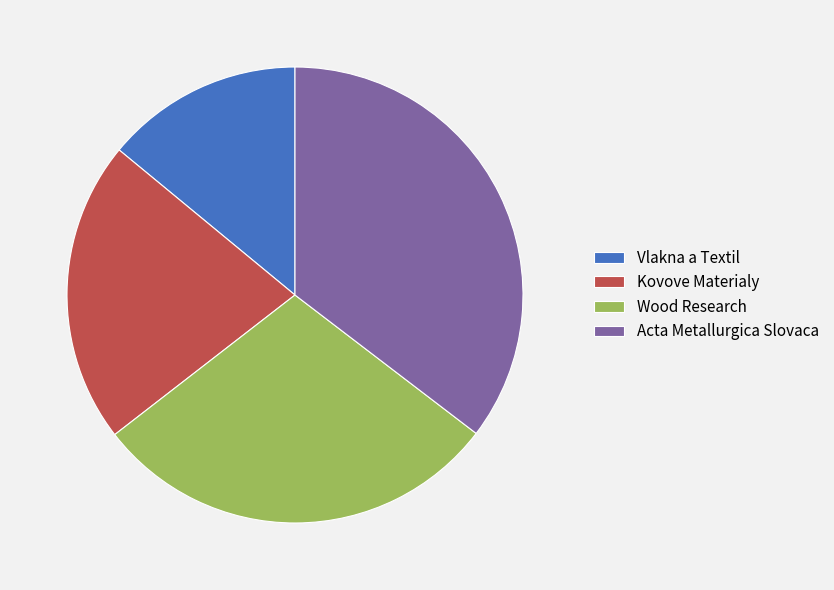

Which slice is the smallest?

Vlakna a Textil